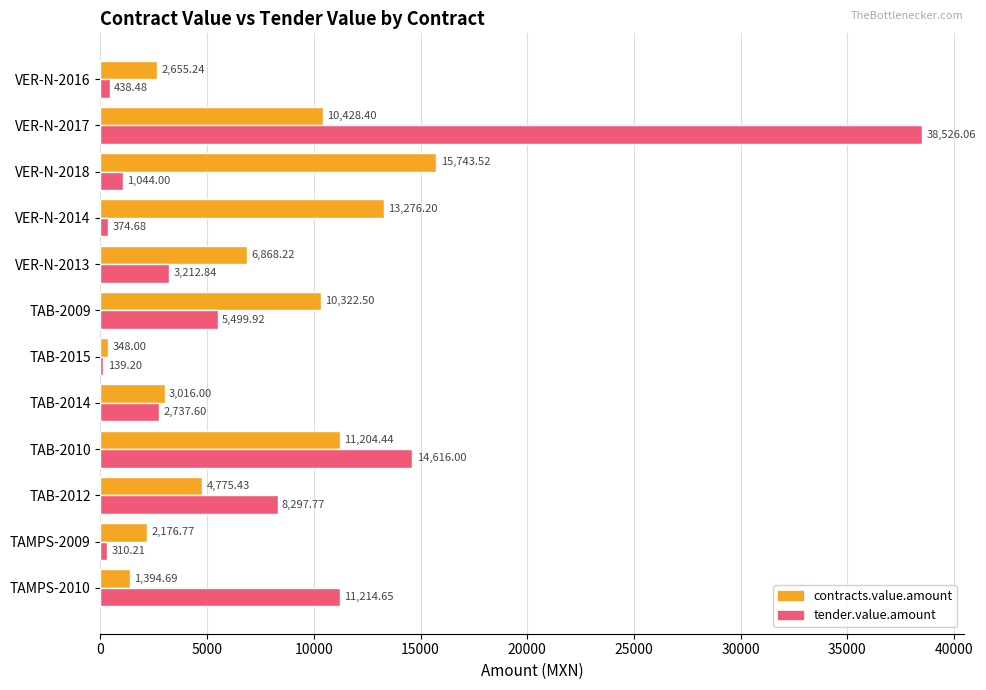

What is the total value across all series at TAMPS-2009?

2487.0